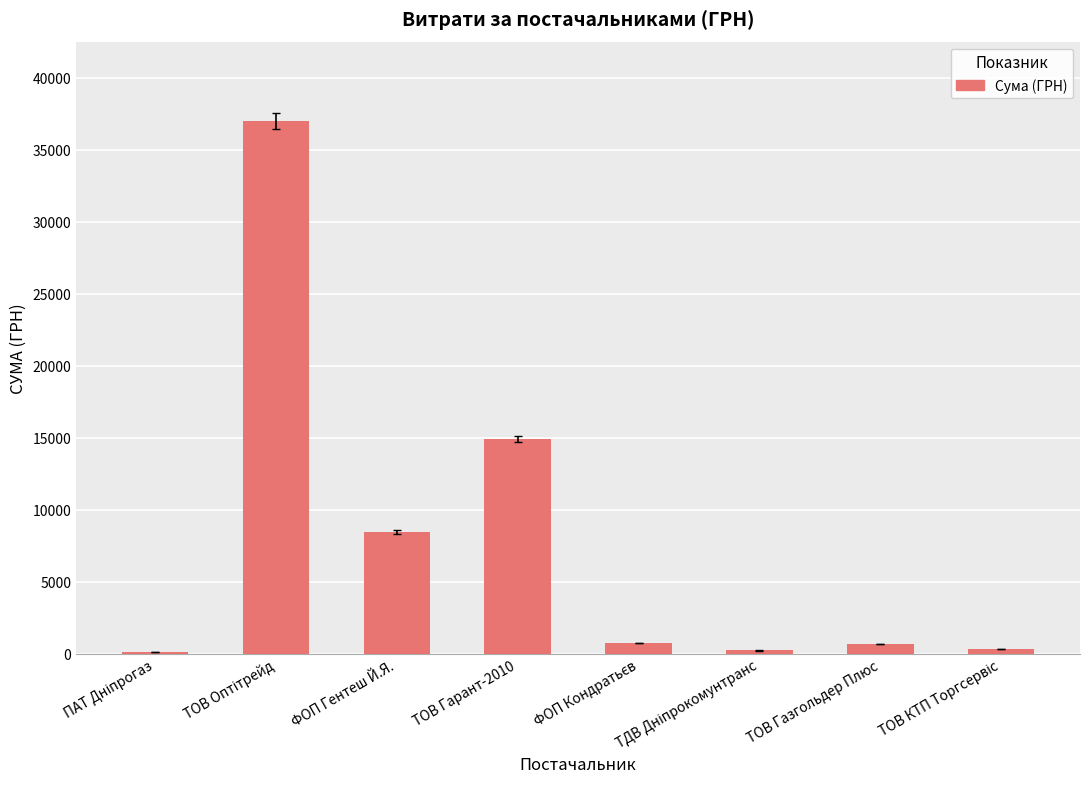

Between ФОП Гентеш Й.Я. and ТОВ Газгольдер Плюс, which is larger?

ФОП Гентеш Й.Я.